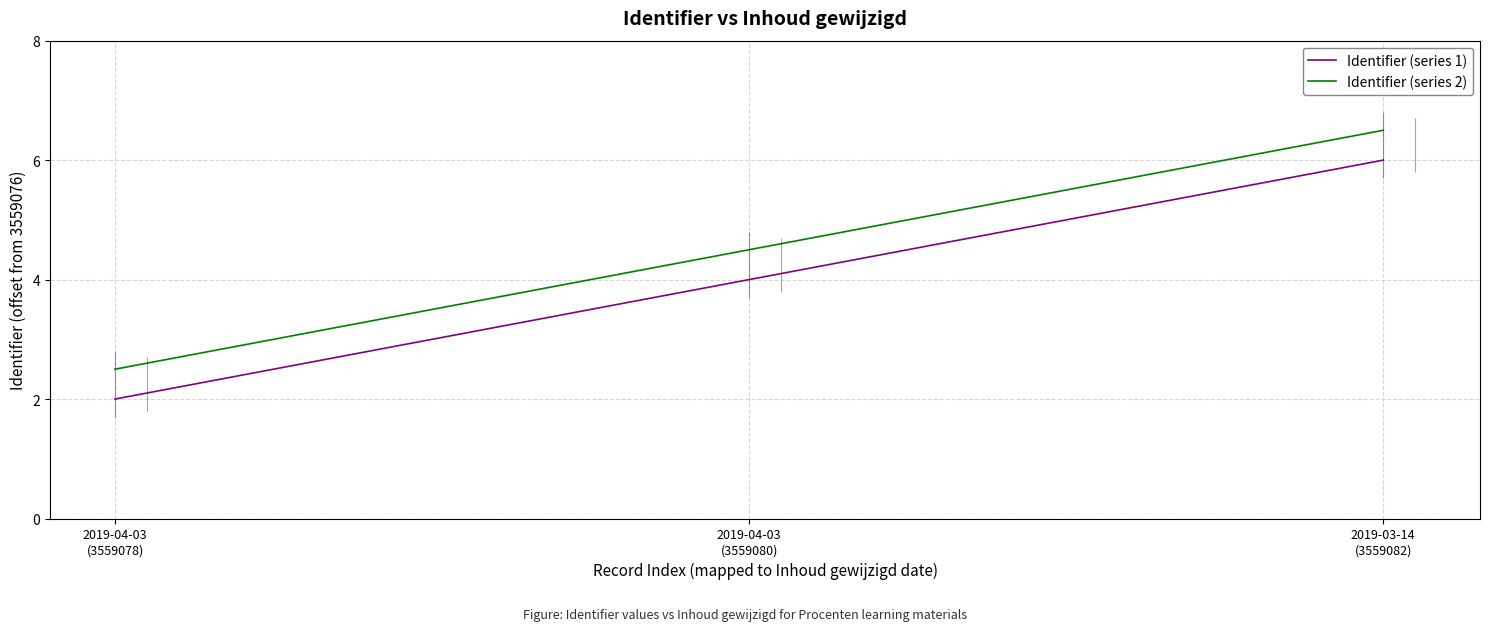

What value does the Identifier (series 2) series have at 2019-04-03
(3559078)?

2.5